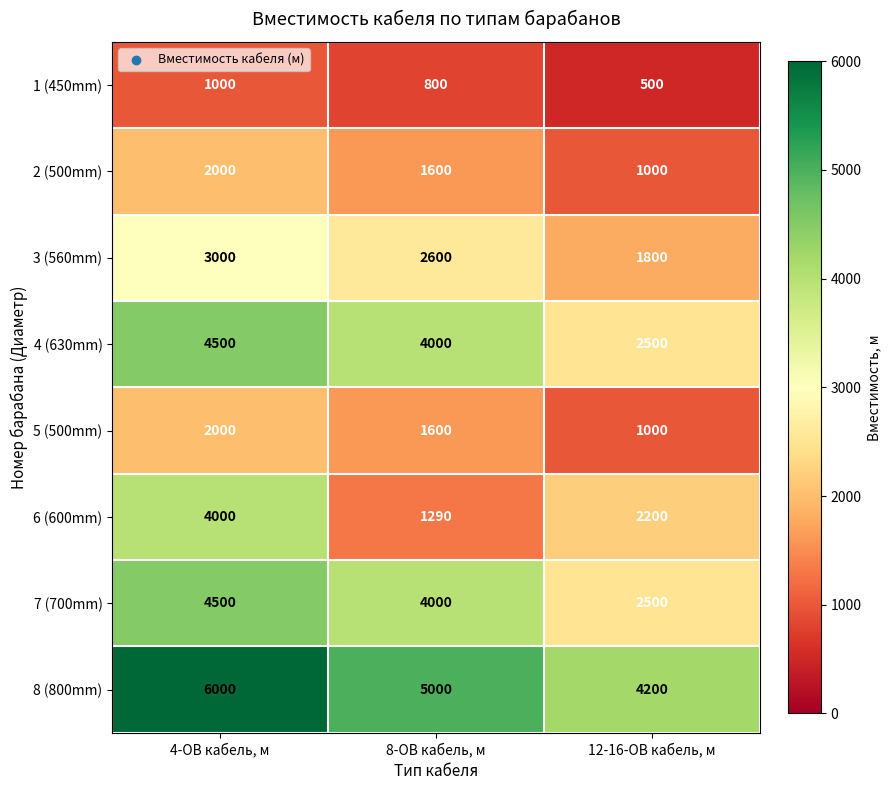

Reading left to right, list all the values displayed in this chart.

1 (450mm): 4-ОВ кабель, м=1000	8-ОВ кабель, м=800	12-16-ОВ кабель, м=500
2 (500mm): 4-ОВ кабель, м=2000	8-ОВ кабель, м=1600	12-16-ОВ кабель, м=1000
3 (560mm): 4-ОВ кабель, м=3000	8-ОВ кабель, м=2600	12-16-ОВ кабель, м=1800
4 (630mm): 4-ОВ кабель, м=4500	8-ОВ кабель, м=4000	12-16-ОВ кабель, м=2500
5 (500mm): 4-ОВ кабель, м=2000	8-ОВ кабель, м=1600	12-16-ОВ кабель, м=1000
6 (600mm): 4-ОВ кабель, м=4000	8-ОВ кабель, м=1290	12-16-ОВ кабель, м=2200
7 (700mm): 4-ОВ кабель, м=4500	8-ОВ кабель, м=4000	12-16-ОВ кабель, м=2500
8 (800mm): 4-ОВ кабель, м=6000	8-ОВ кабель, м=5000	12-16-ОВ кабель, м=4200